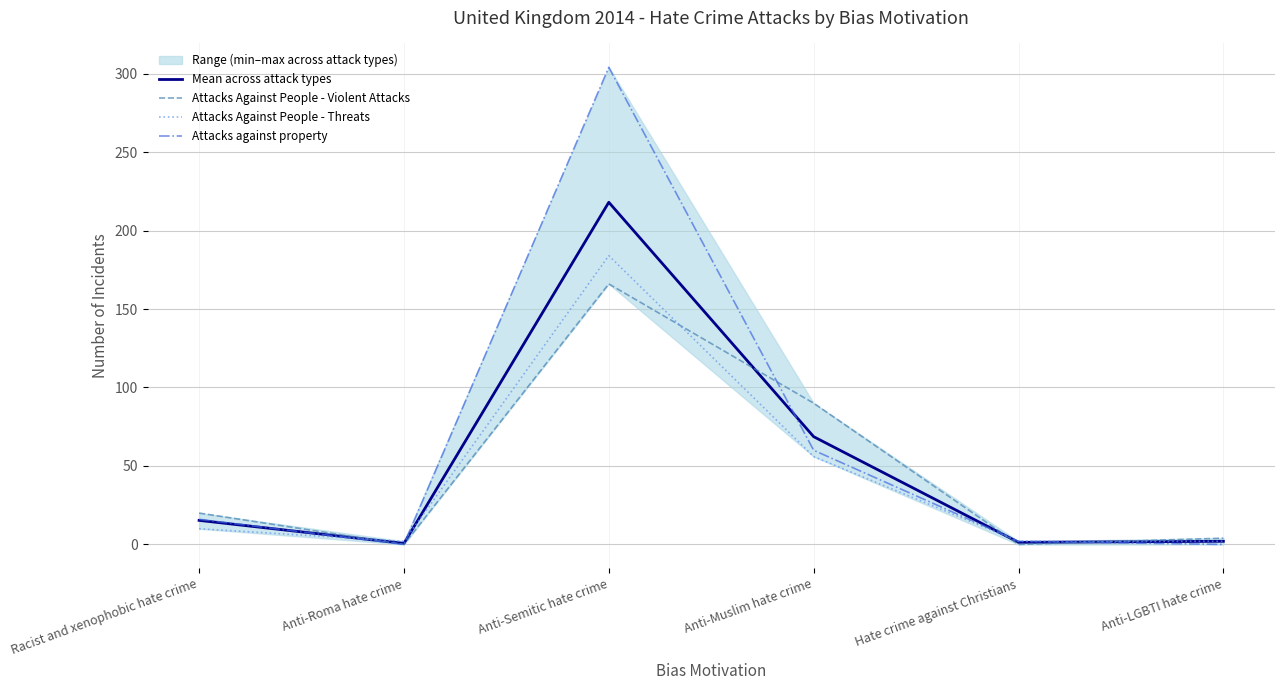

Rank the series by their average value, from lowest to highest.

Attacks Against People - Threats, Attacks Against People - Violent Attacks, Mean across attack types, Attacks against property